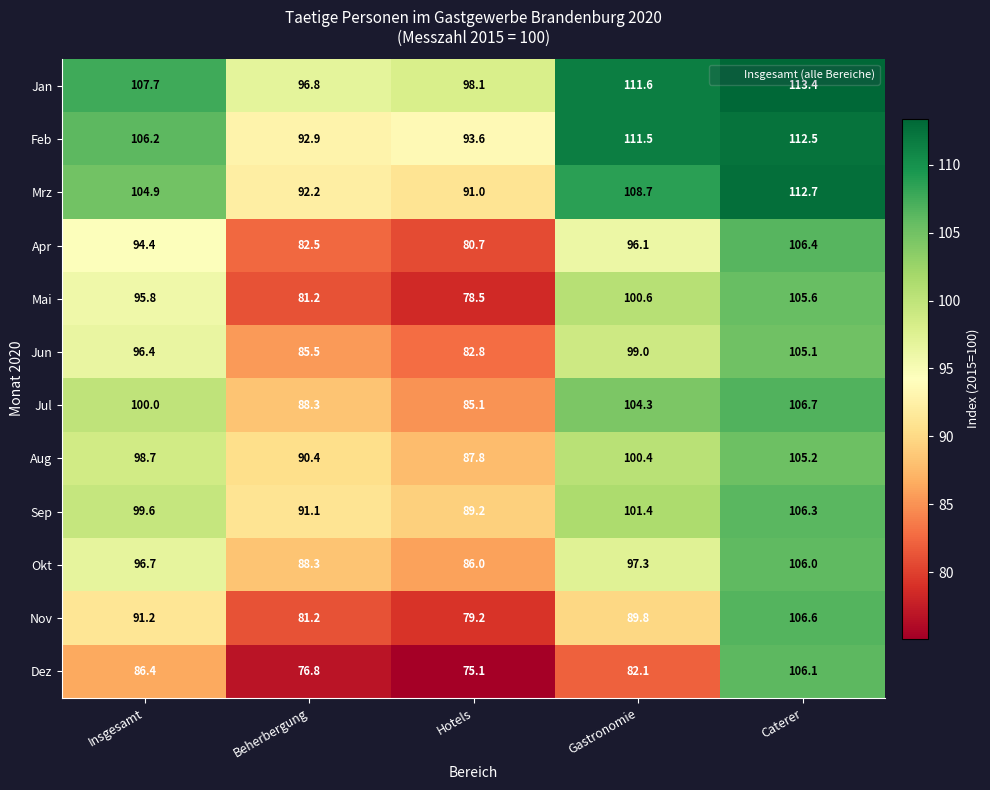

At how many categories does at least one series exceed 105?

3